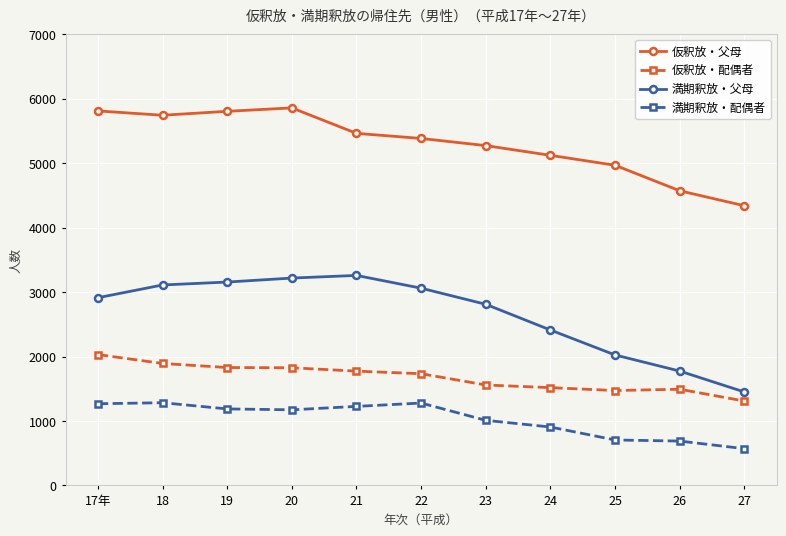

True or false: 満期釈放・配偶者 and 仮釈放・配偶者 cross at least once.

False